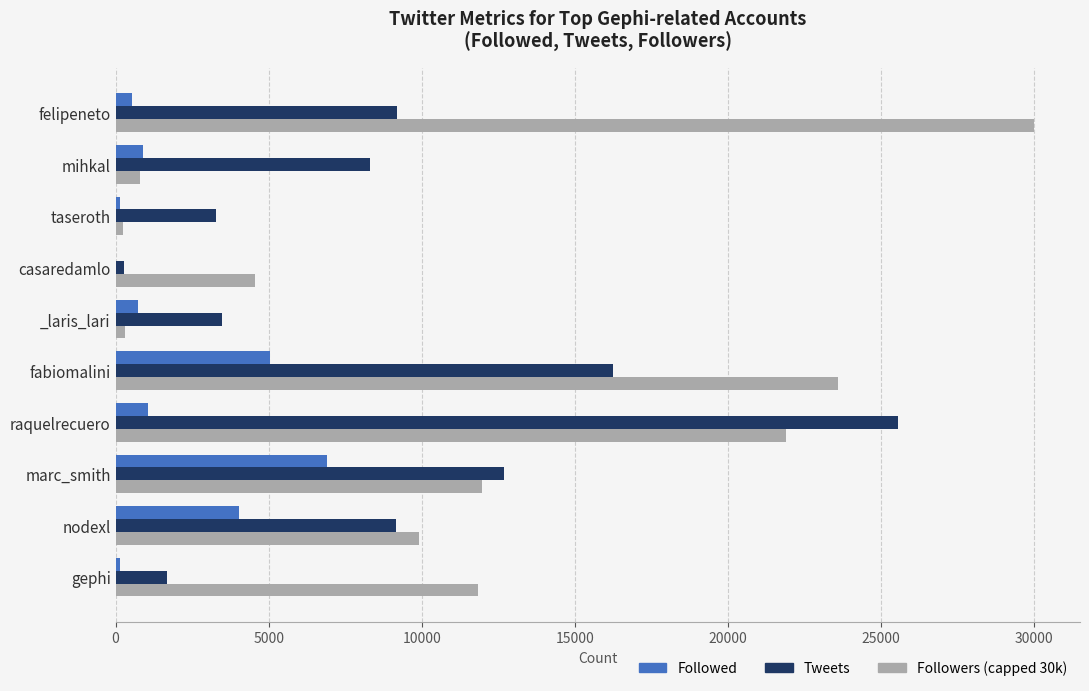

How many series are shown in this chart?

3